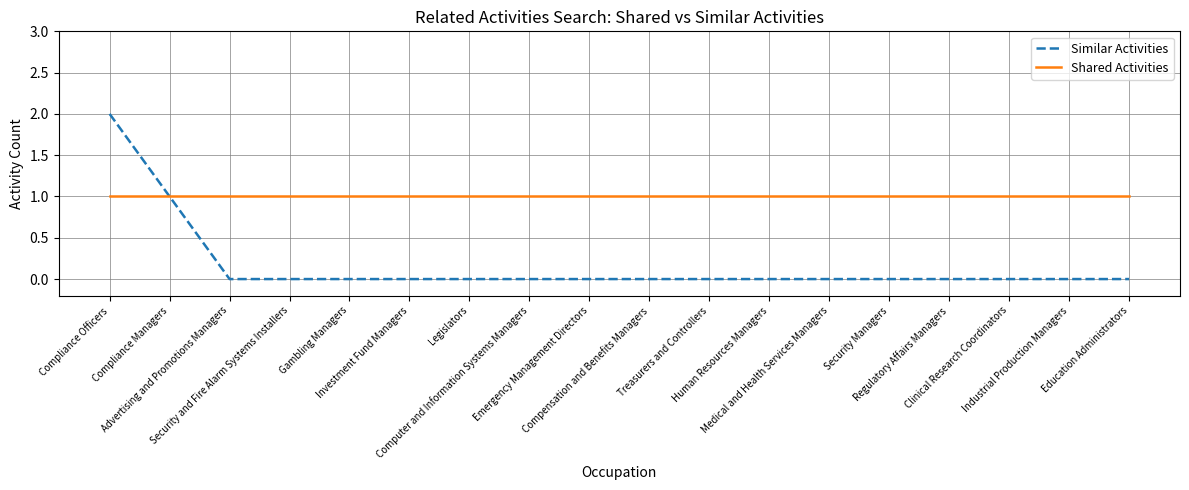

Which label corresponds to the largest value in the chart?

Compliance Officers